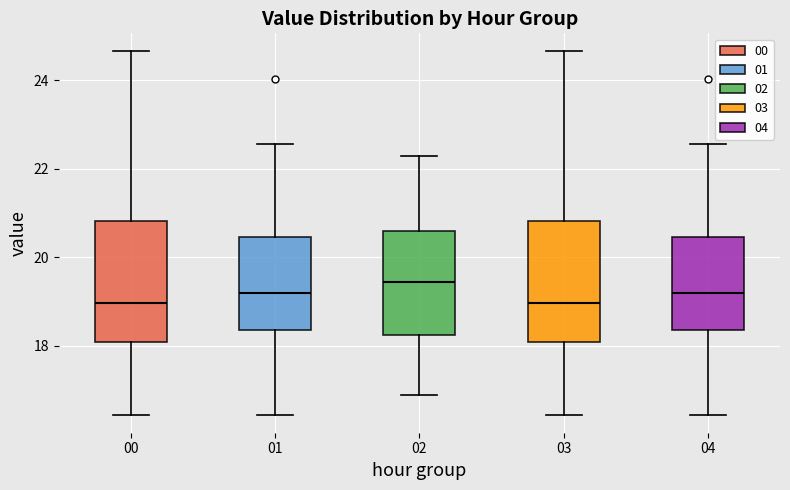

Where does the lower whisker of the box at x = 02 end on the y-axis? The values are not printed on the chart, so give them approximately, as read against the axis.

17.0